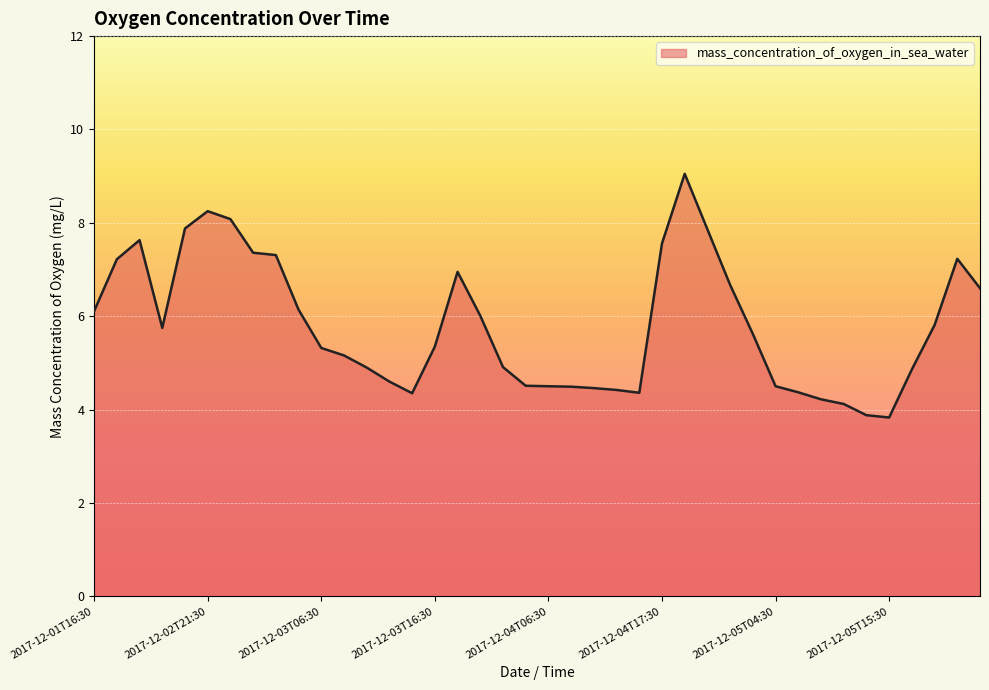

What is the average value?

5.8